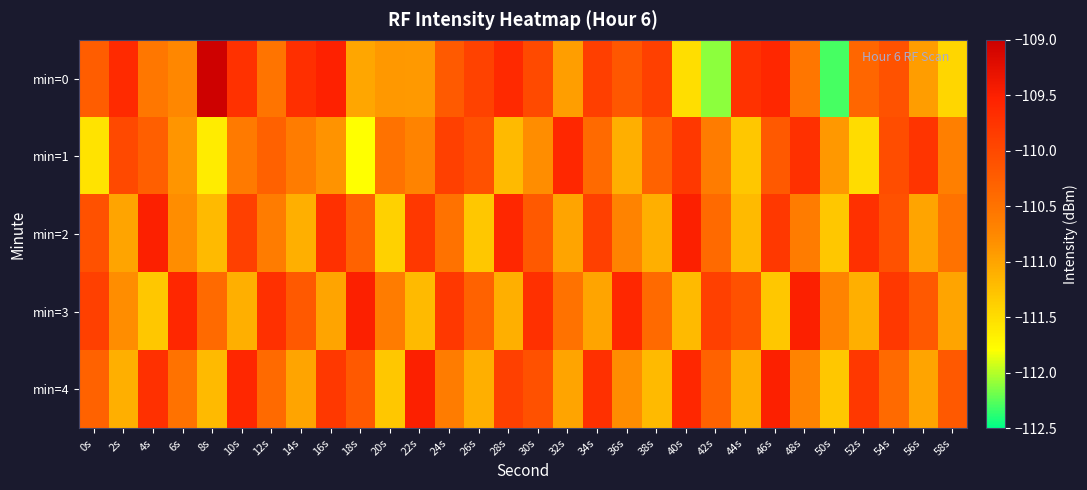

Between 6s and 42s, which series saw the biggest shift?

min=0